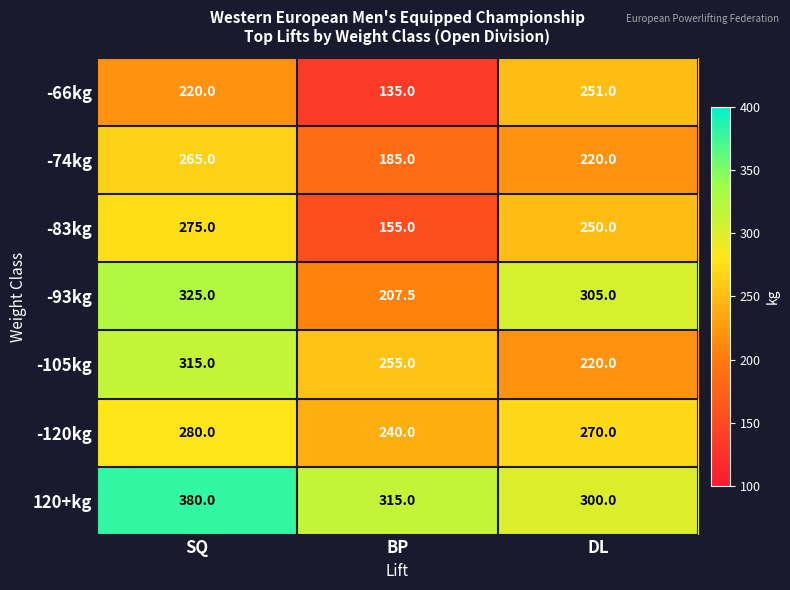

Is it true that -66kg equals 220.0 at SQ?

True